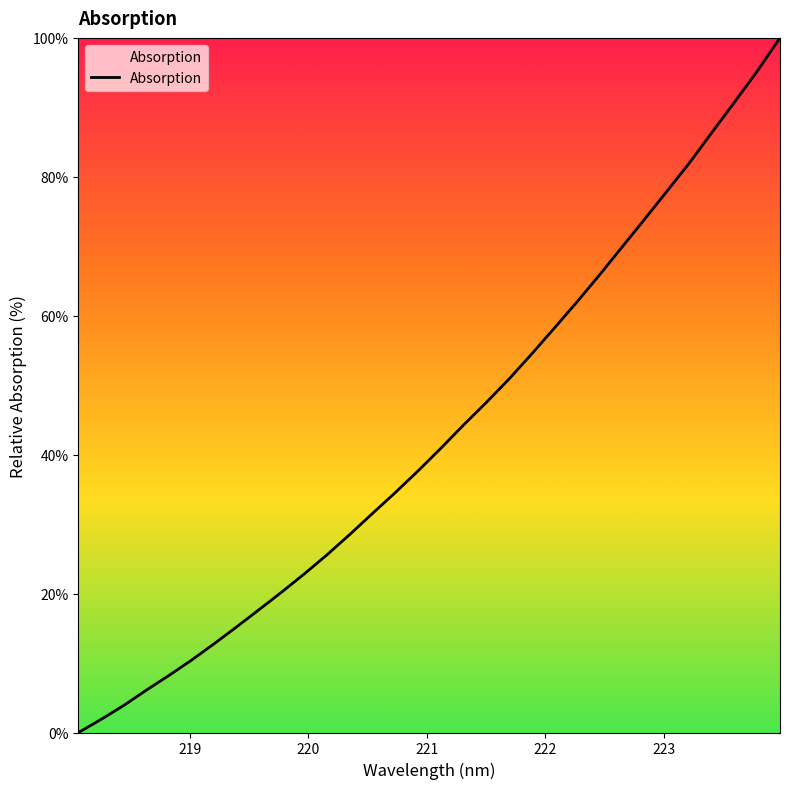

What is the difference between the maximum and minimum values?

100.0